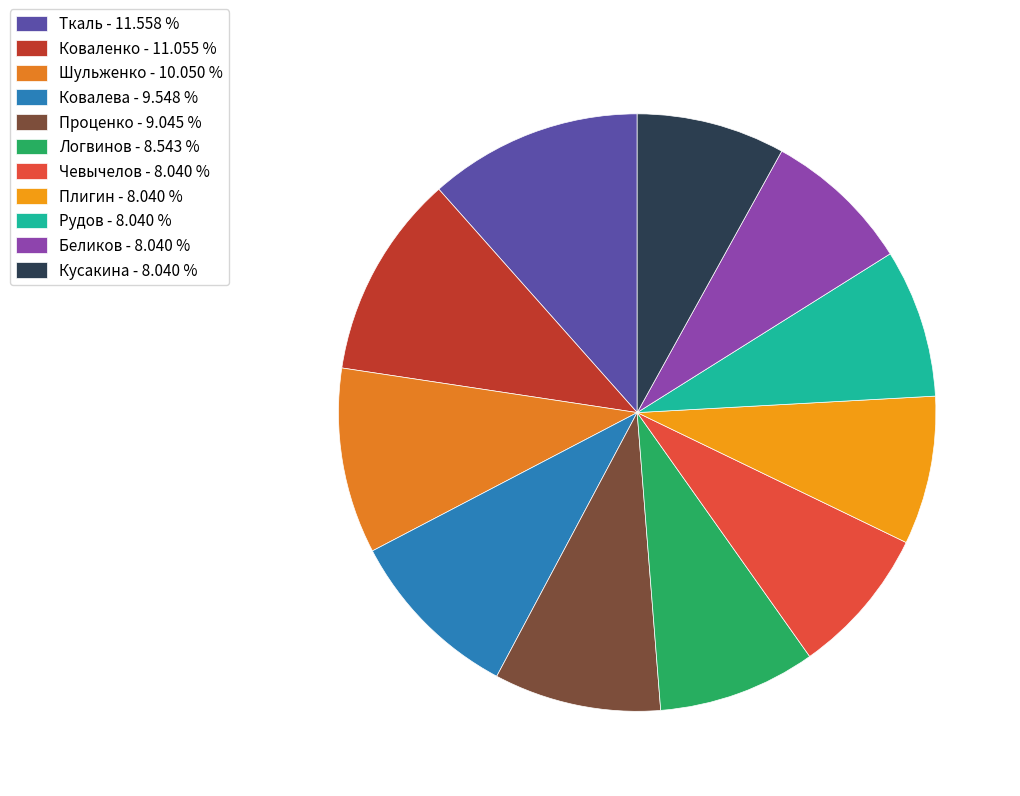

How many segments does this pie chart have?

11